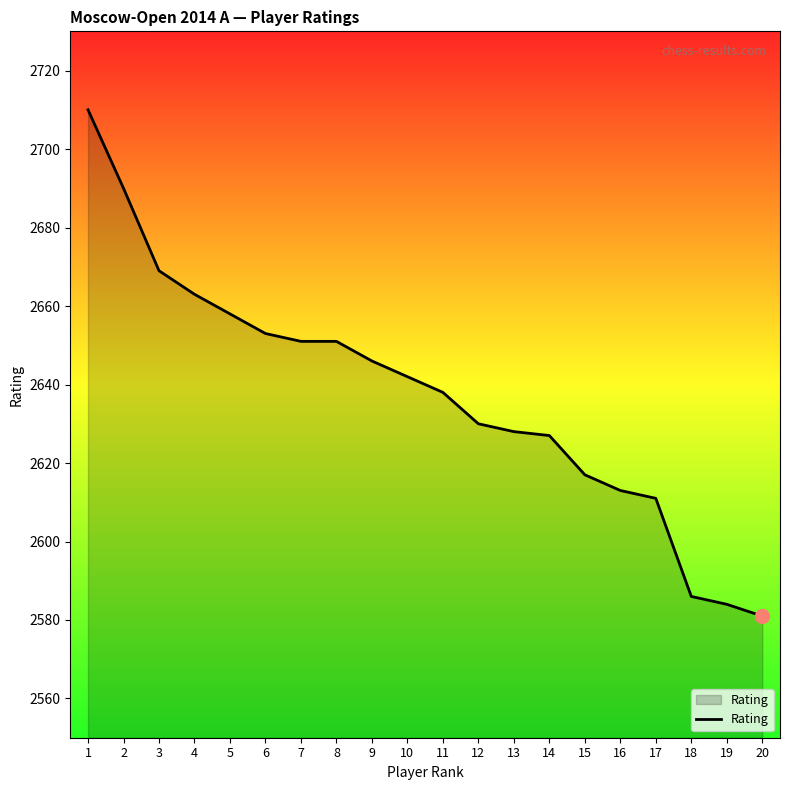

What is the change in value from 11 to 20?

-57